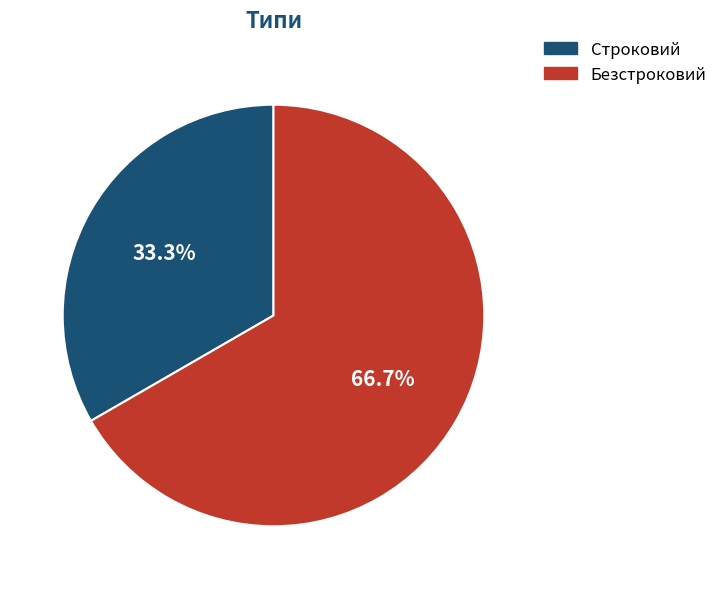

To the nearest percent, what is the difference between the Безстроковий and Строковий slice percentages?

33%